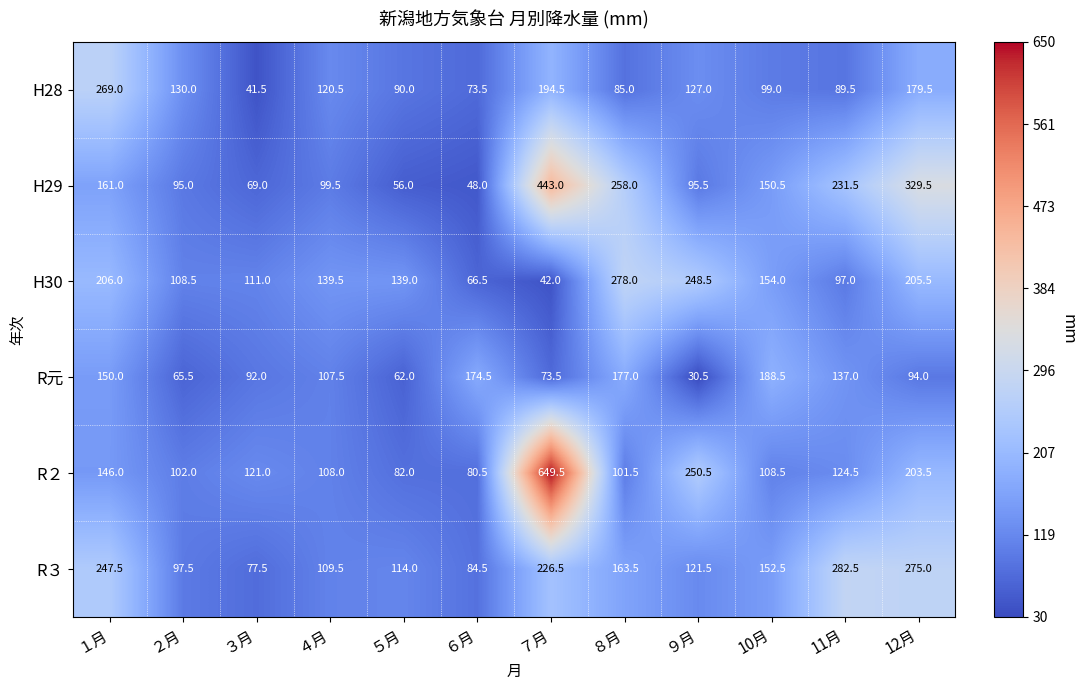

Which series has the largest range (max minus min)?

R２